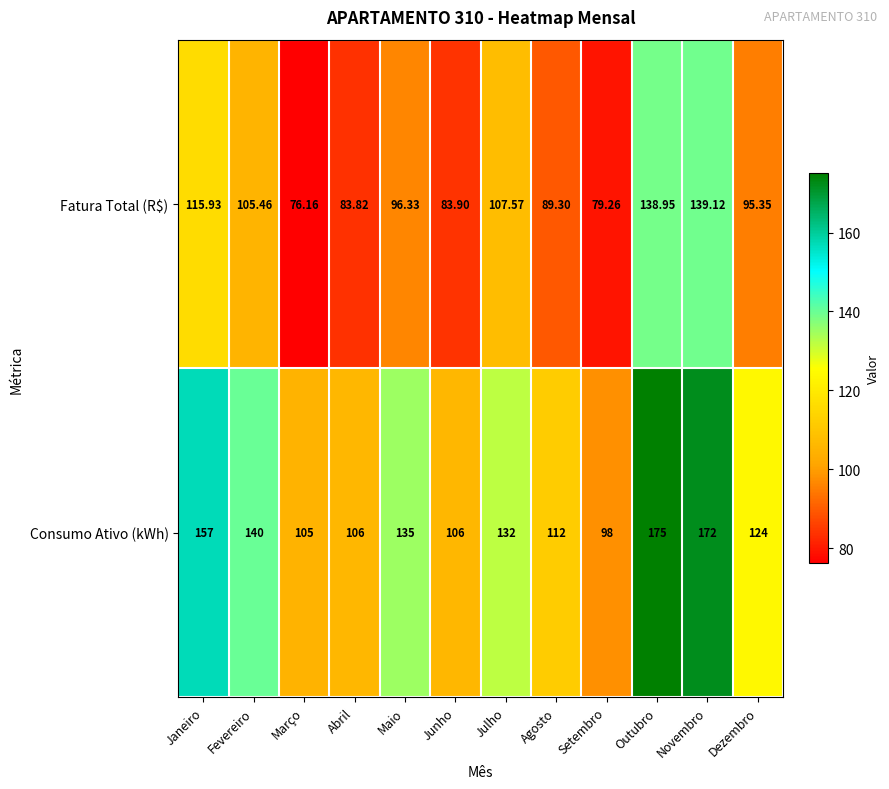

Rank the series by their maximum value, from highest to lowest.

Consumo Ativo (kWh), Fatura Total (R$)